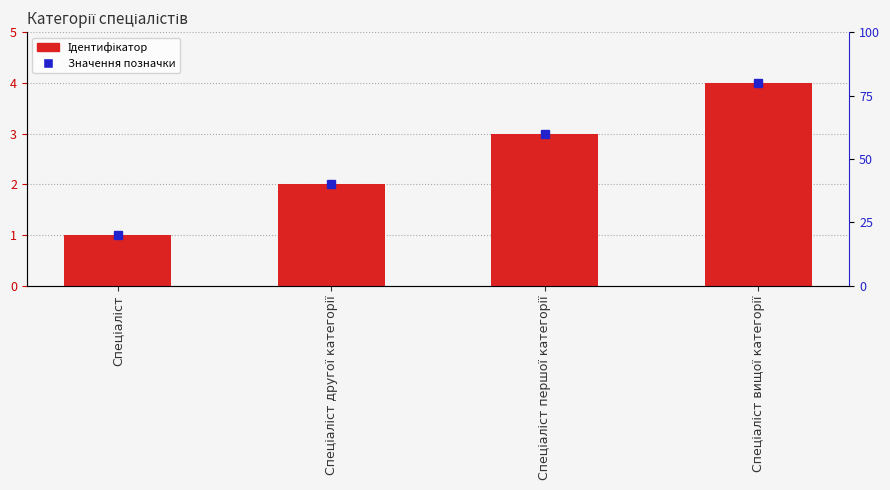

What is the smallest value displayed?

1